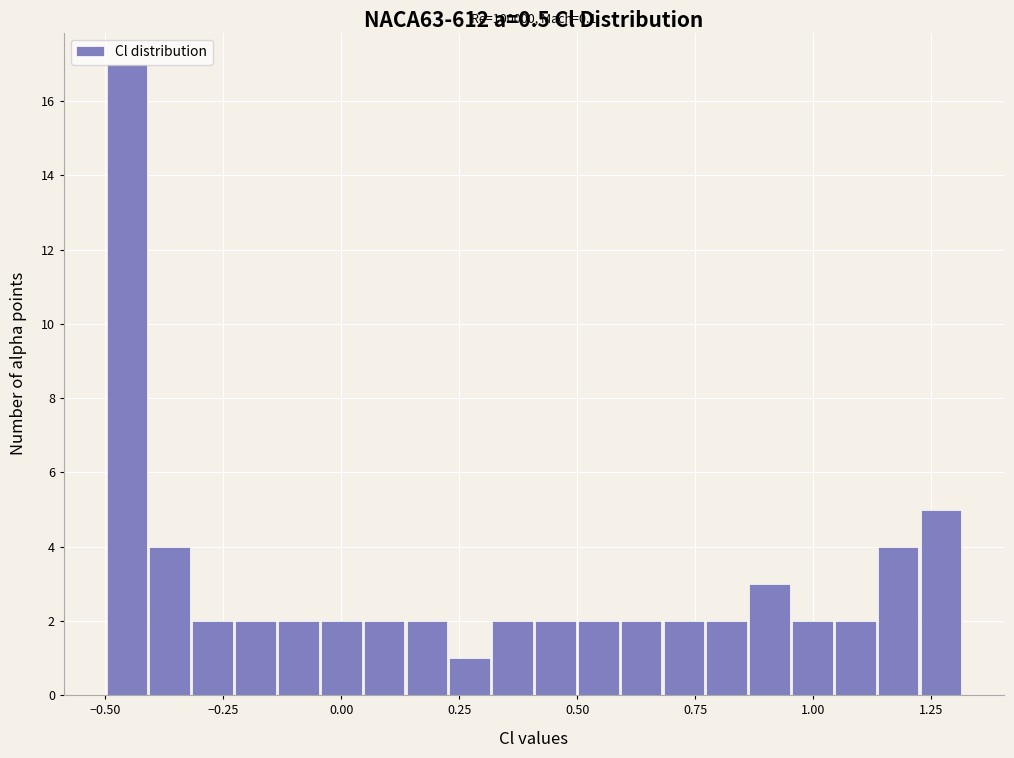

Around what value on the x-axis is the tallest bar? Give the approximate position of its centre, as read against the axis.

-0.45